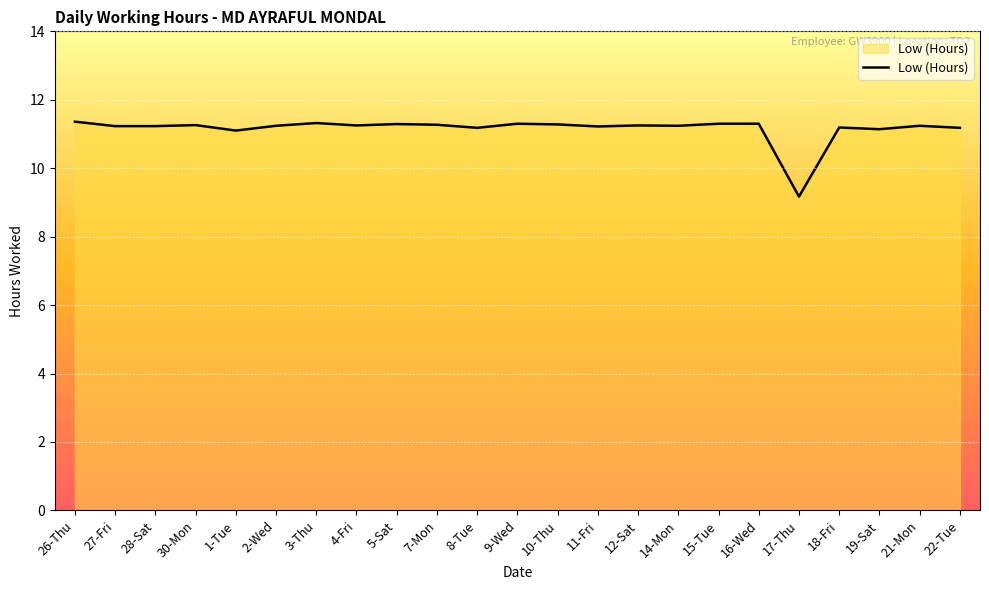

How many lines are shown in the chart?

1